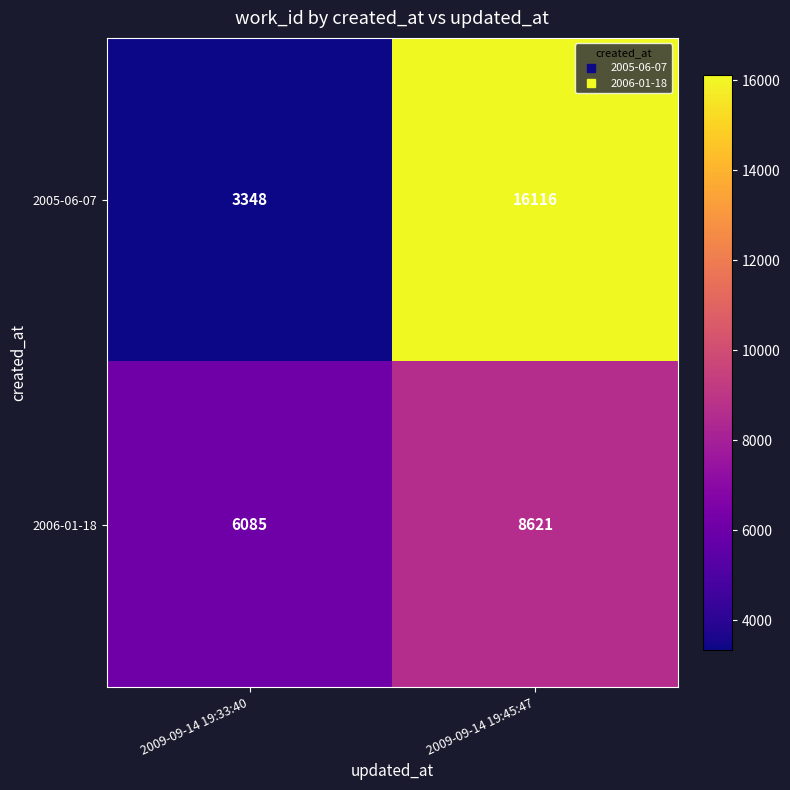

The 2005-06-07 series shows 3348 at 2009-09-14 19:33:40. True or false?

True